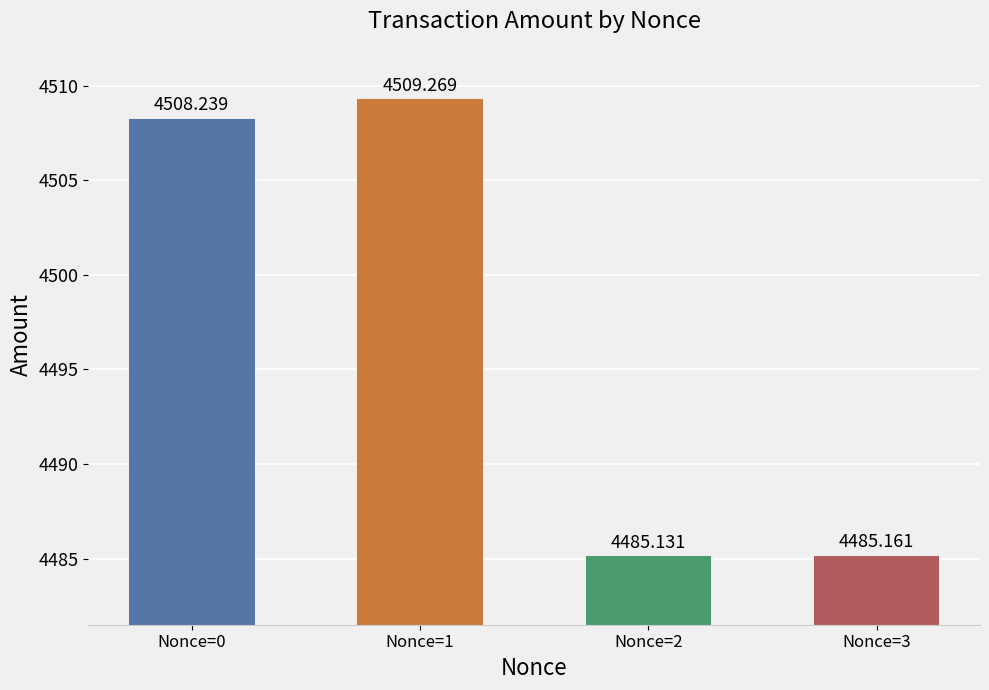

Reading left to right, transcribe all the data shown in this chart.

Nonce=0=4508.2	Nonce=1=4509.3	Nonce=2=4485.1	Nonce=3=4485.2